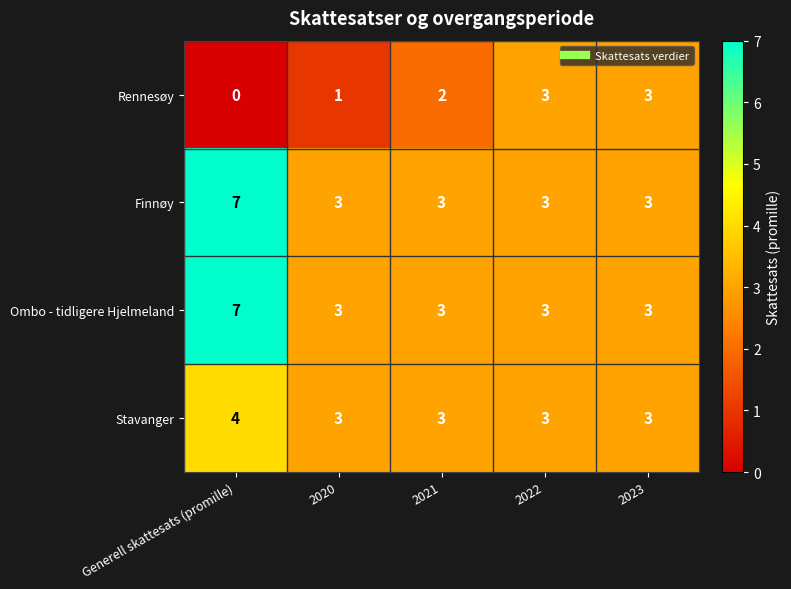

Which series changed the most between 2020 and 2021?

Rennesøy